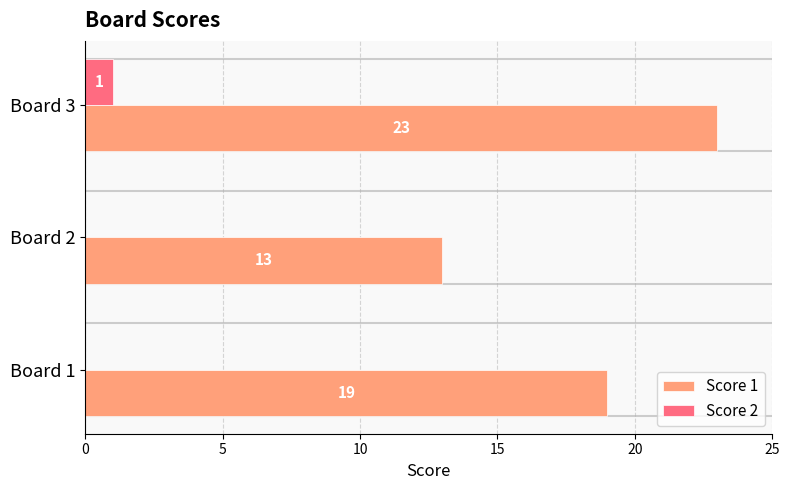

At which category is the sum across all series the highest?

Board 3